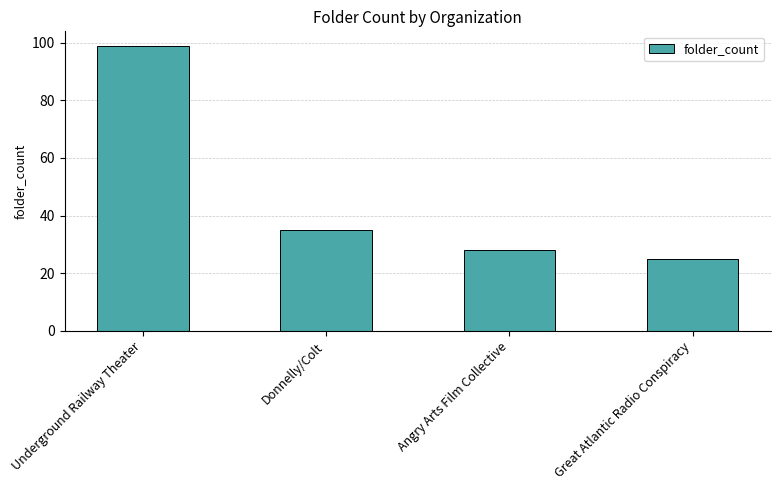

Reading left to right, extract all data points from this chart.

99	35	28	25